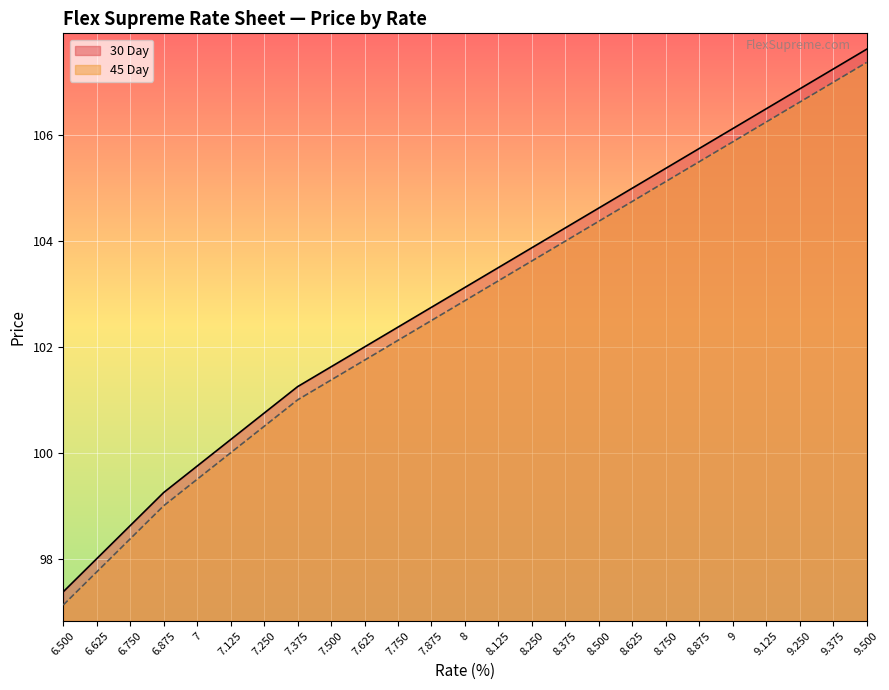

Which label corresponds to the largest value in the chart?

9.500